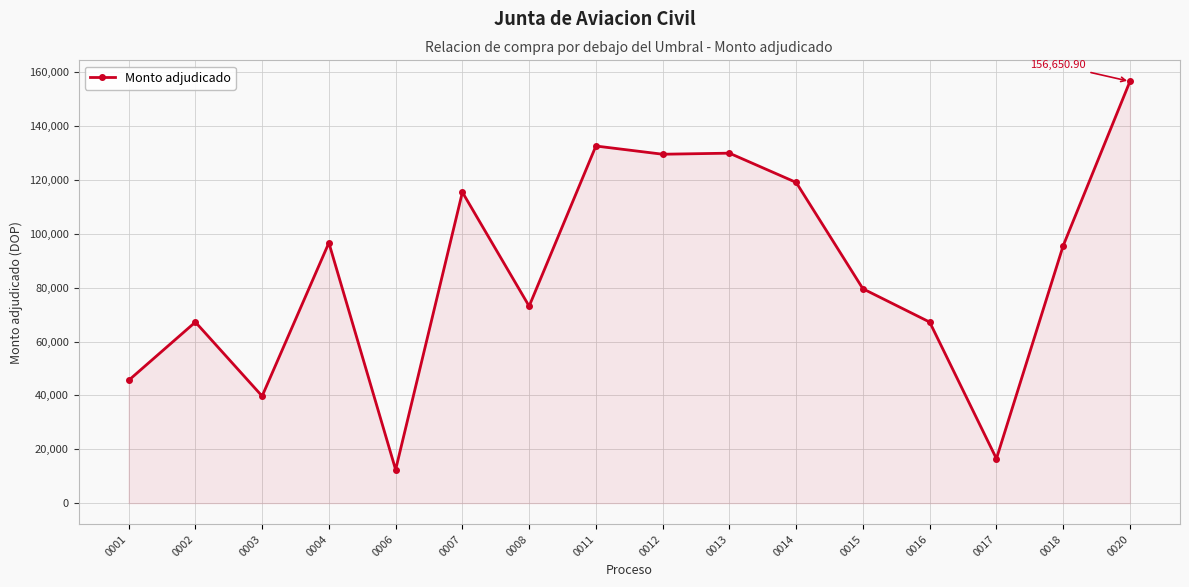

What is the change in value from 0016 to 0018?

+28365.3